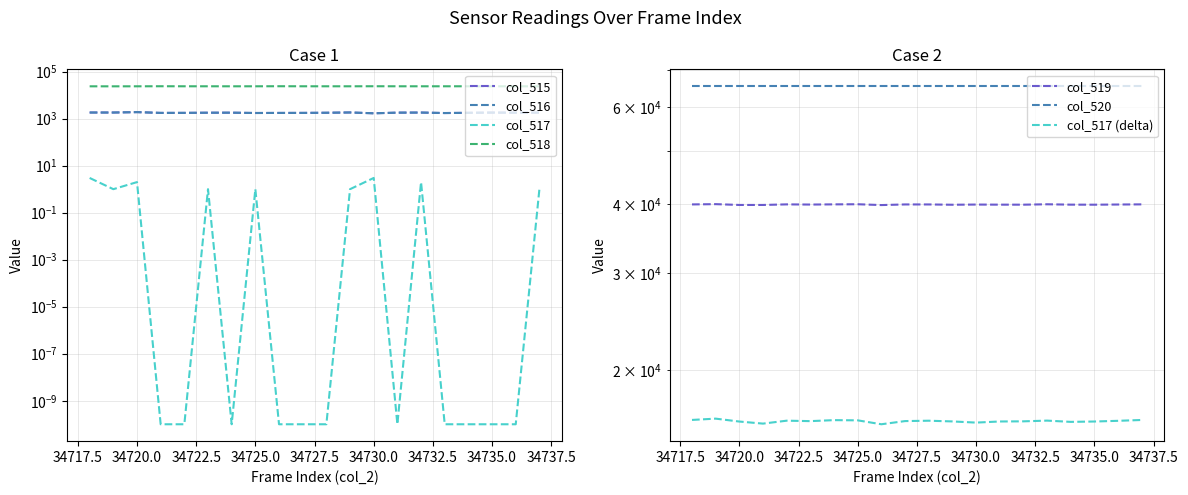

What is the value of the col_518 point at the 2nd from the left?

23705.0